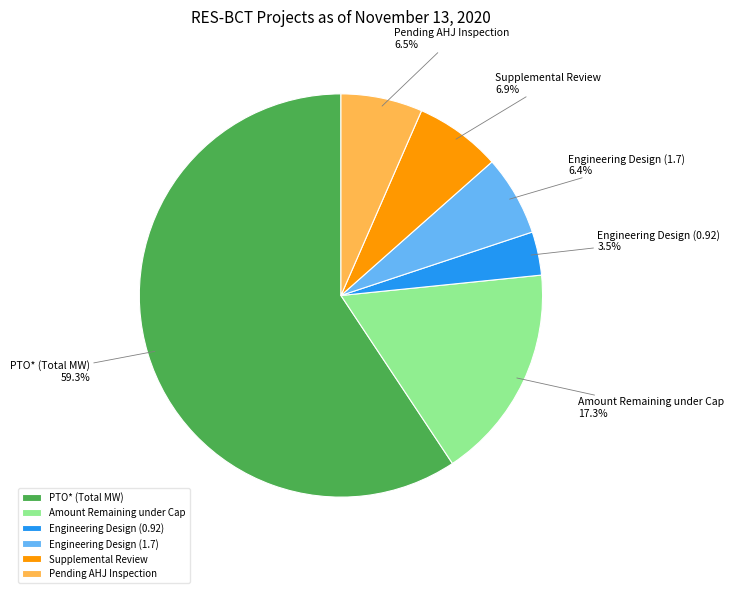

What is the total percentage of Engineering Design (0.92) and Engineering Design (1.7)?

9.9%